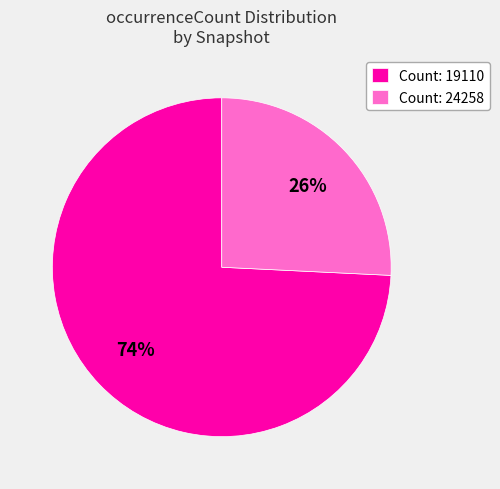

Which slice is the smallest?

Count: 24258